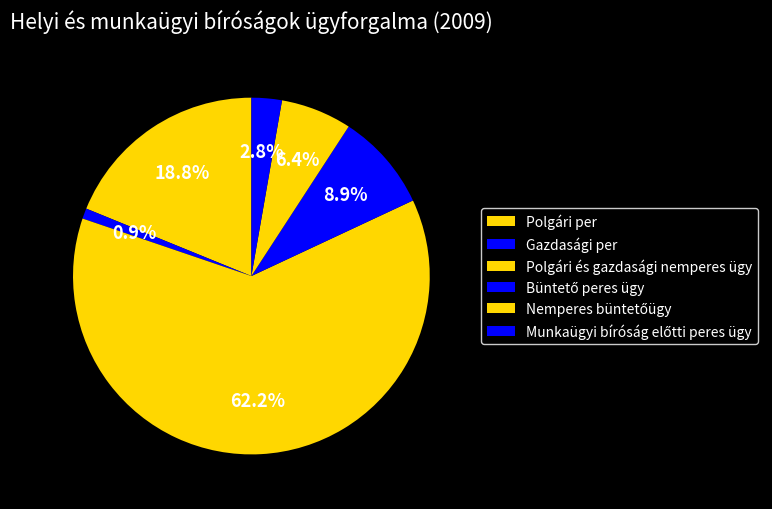

To the nearest percent, what is the average slice percentage?

17%